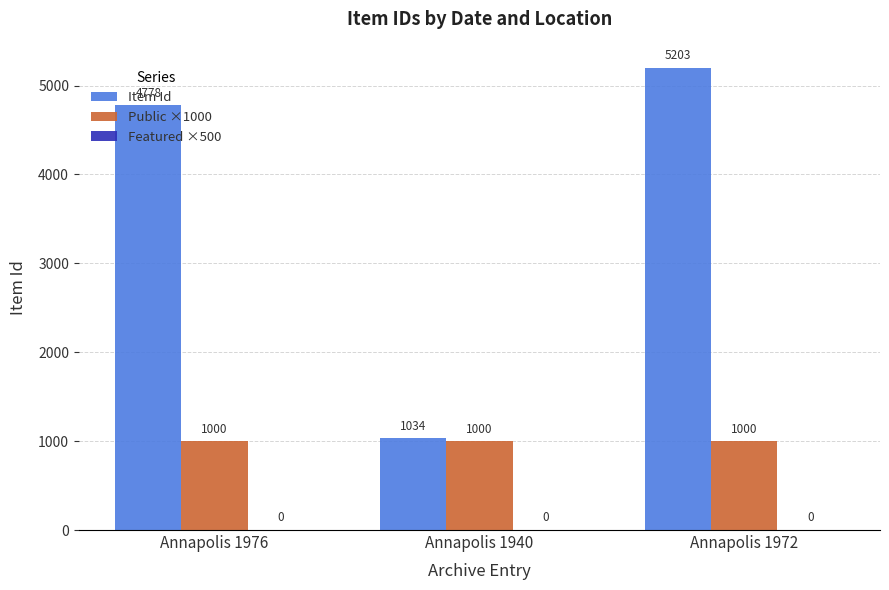

What is the highest value of the Public ×1000 series?

1000